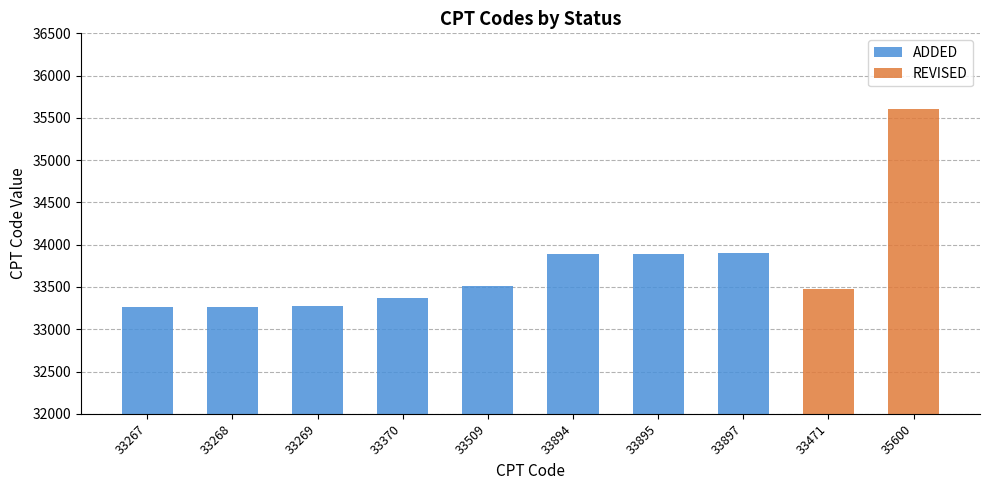

How many data points in REVISED are above 0?

2